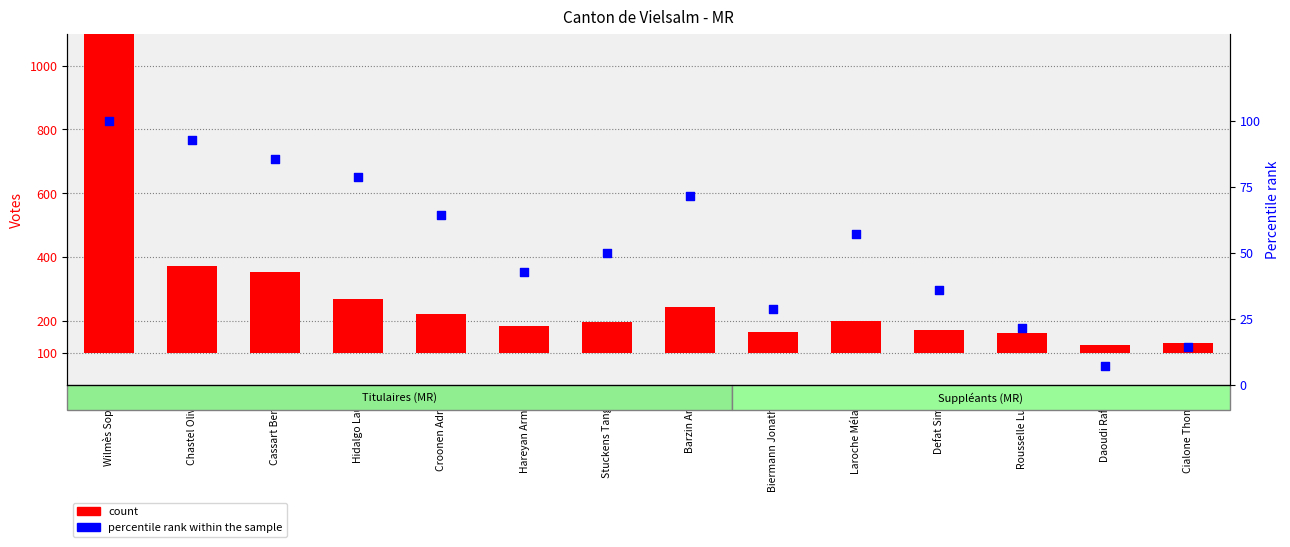

Is the value of percentile rank within the sample at Hidalgo Laura greater than the value of count at Hidalgo Laura?

No